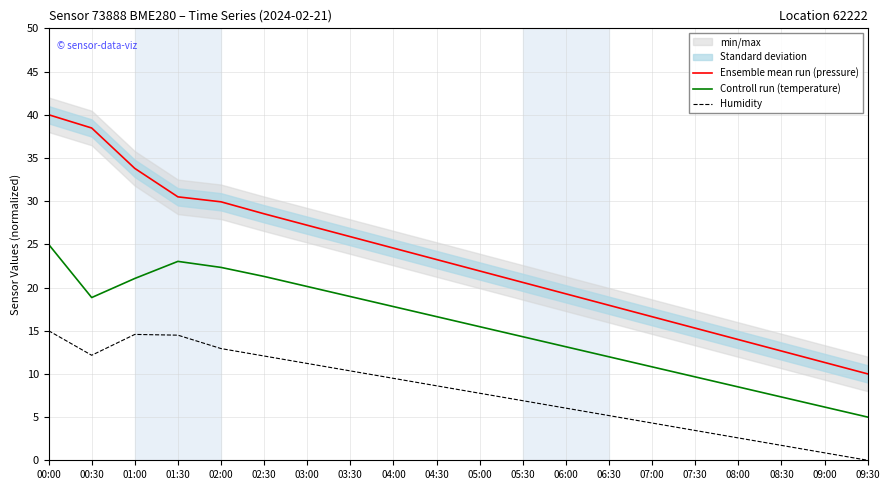

Where is the first local minimum for Humidity?

00:30